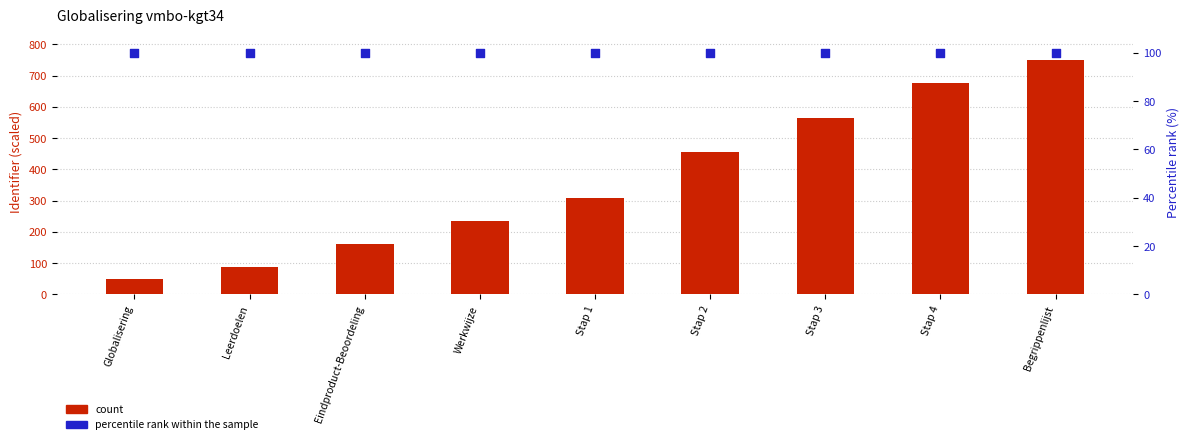

Which series has the largest total across all categories?

count